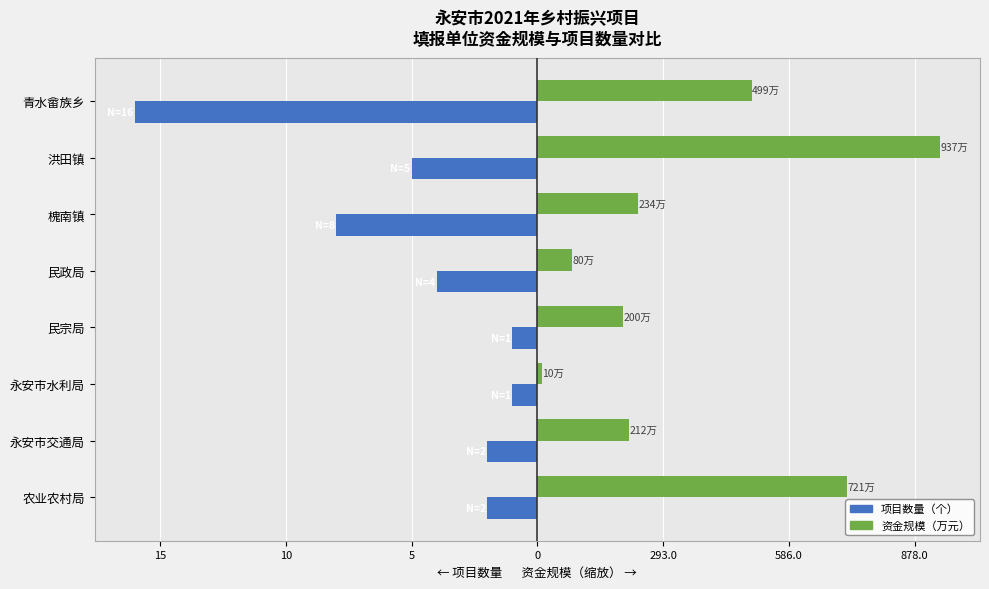

What position from the right is 青水畲族乡?

1